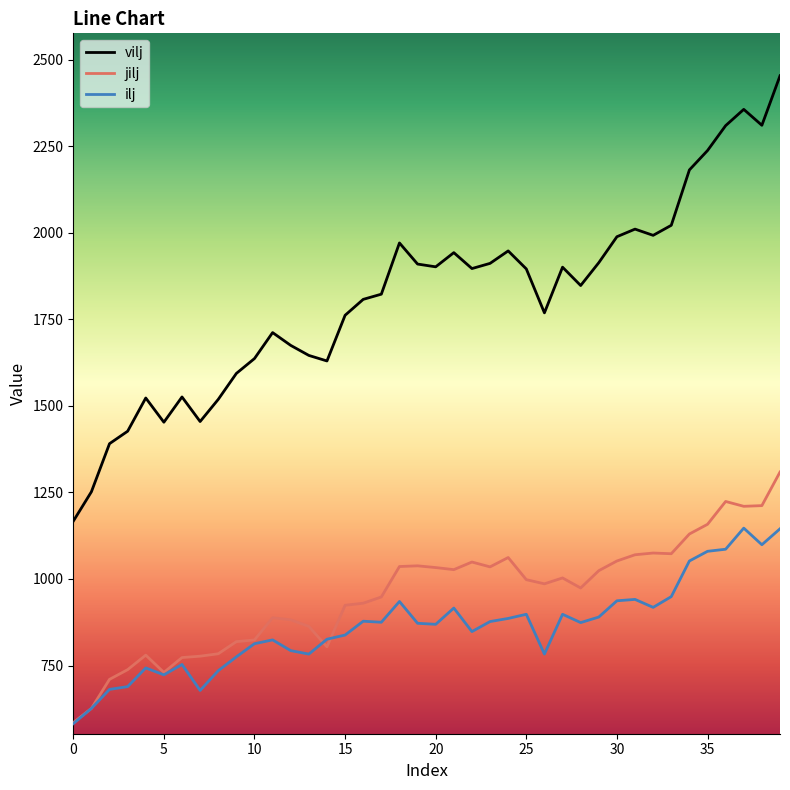

Which series has the widest spread of values?

vilj